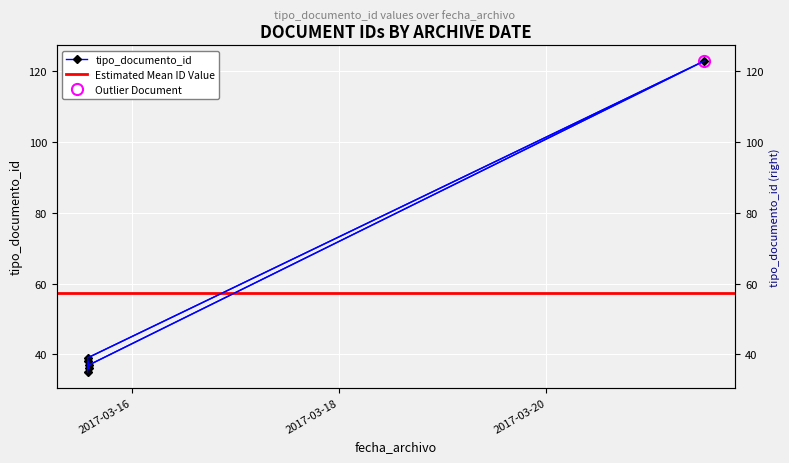

Is it true that the value at 2017-03-15 14:09:22 is 22?

False